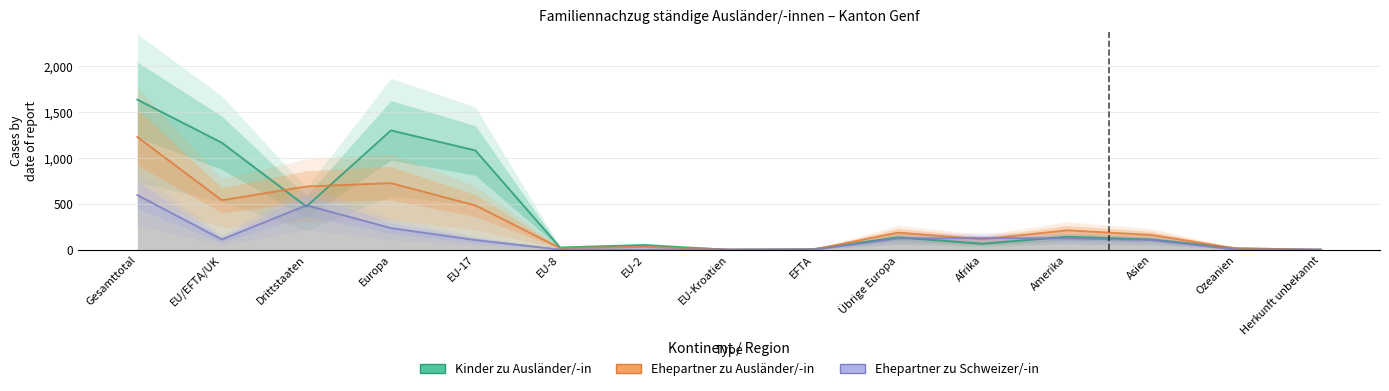

How many values in the Familiennachzug zu Ausländer/-in (Kinder) series exceed 112?

7